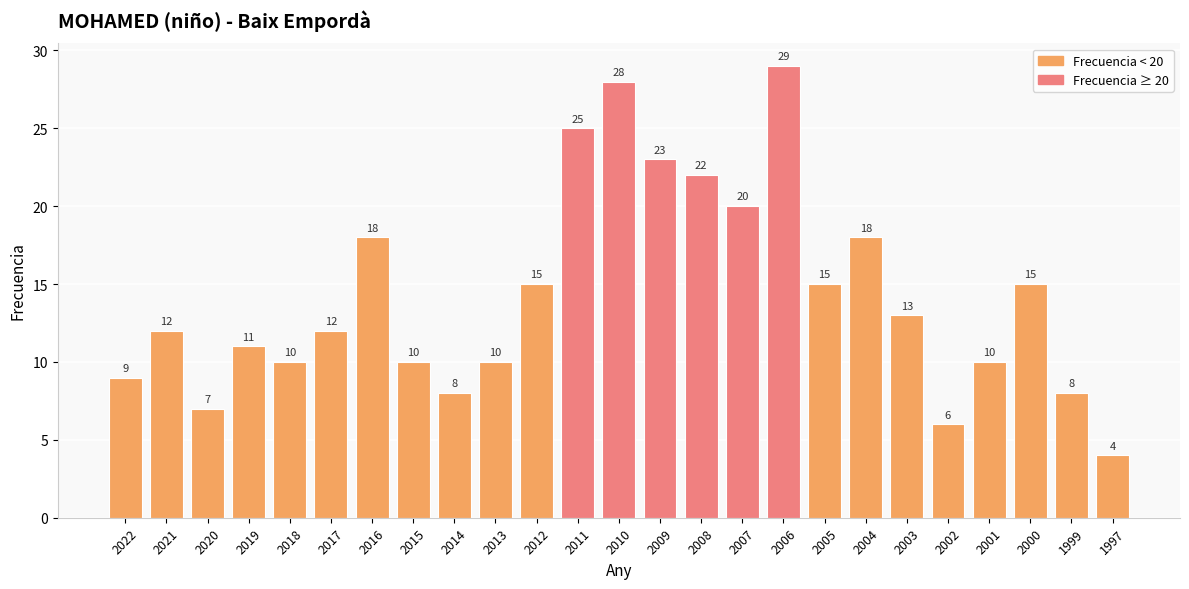

What is the value of the 17th bar from the left?

29